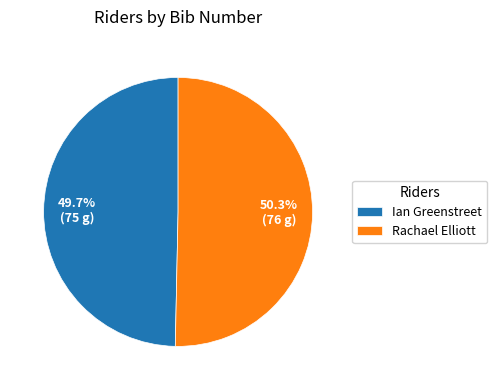

To the nearest percent, what percentage of the pie is Ian Greenstreet?

50%